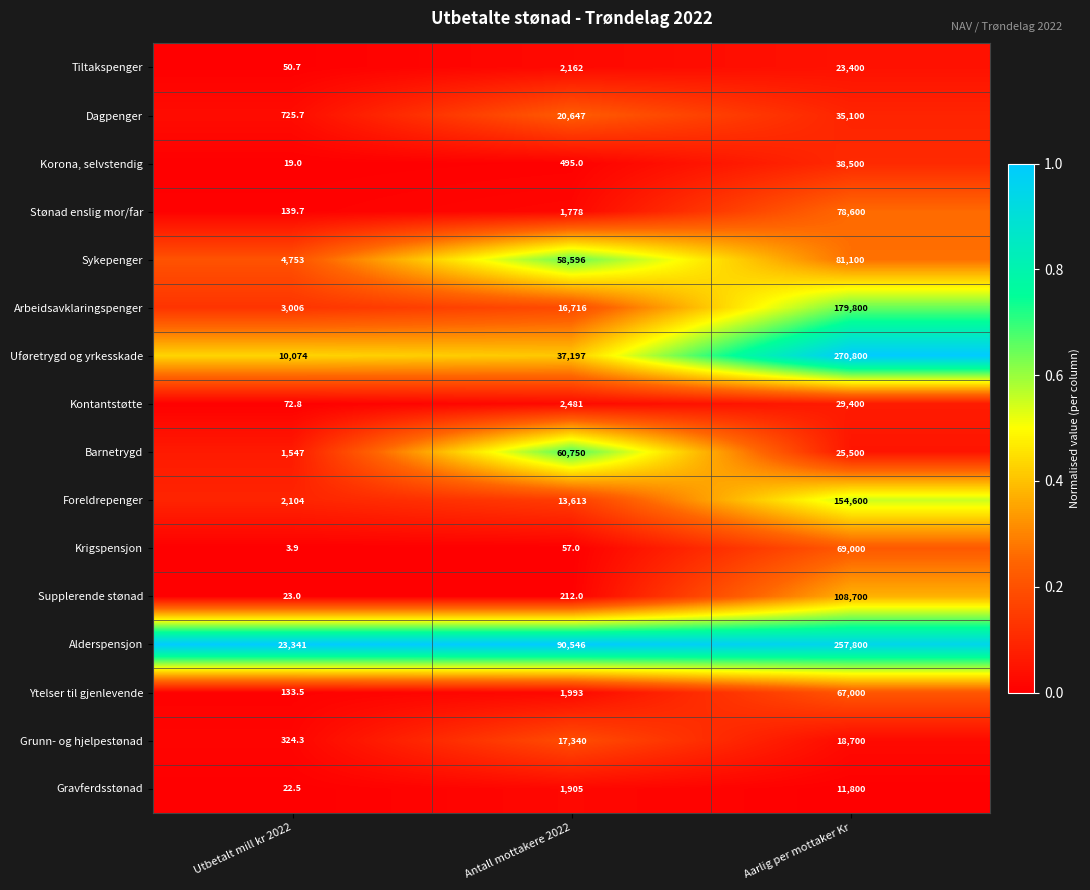

Which series has the largest range (max minus min)?

Uføretrygd og yrkesskade